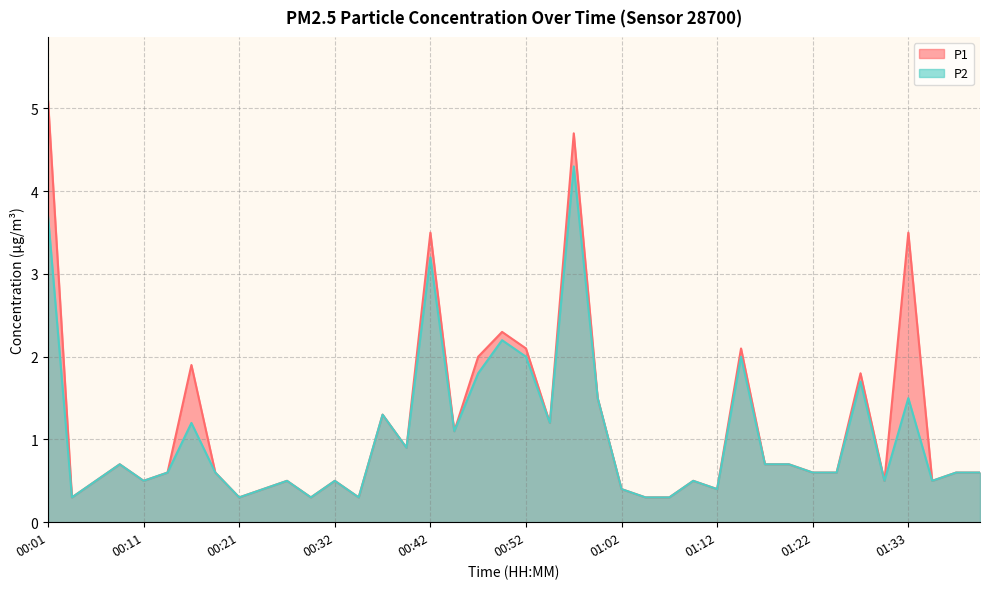

Rank the categories by P1 value from highest to lowest.

00:01, 00:57, 00:42, 01:33, 00:49, 00:52, 01:15, 00:47, 00:16, 01:28, 01:00, 00:37, 00:55, 00:44, 00:39, 00:09, 01:17, 01:20, 00:14, 00:19, 01:22, 01:25, 01:38, 01:40, 00:06, 00:11, 00:27, 00:32, 01:10, 01:30, 01:35, 00:24, 01:02, 01:12, 00:04, 00:21, 00:29, 00:34, 01:05, 01:07